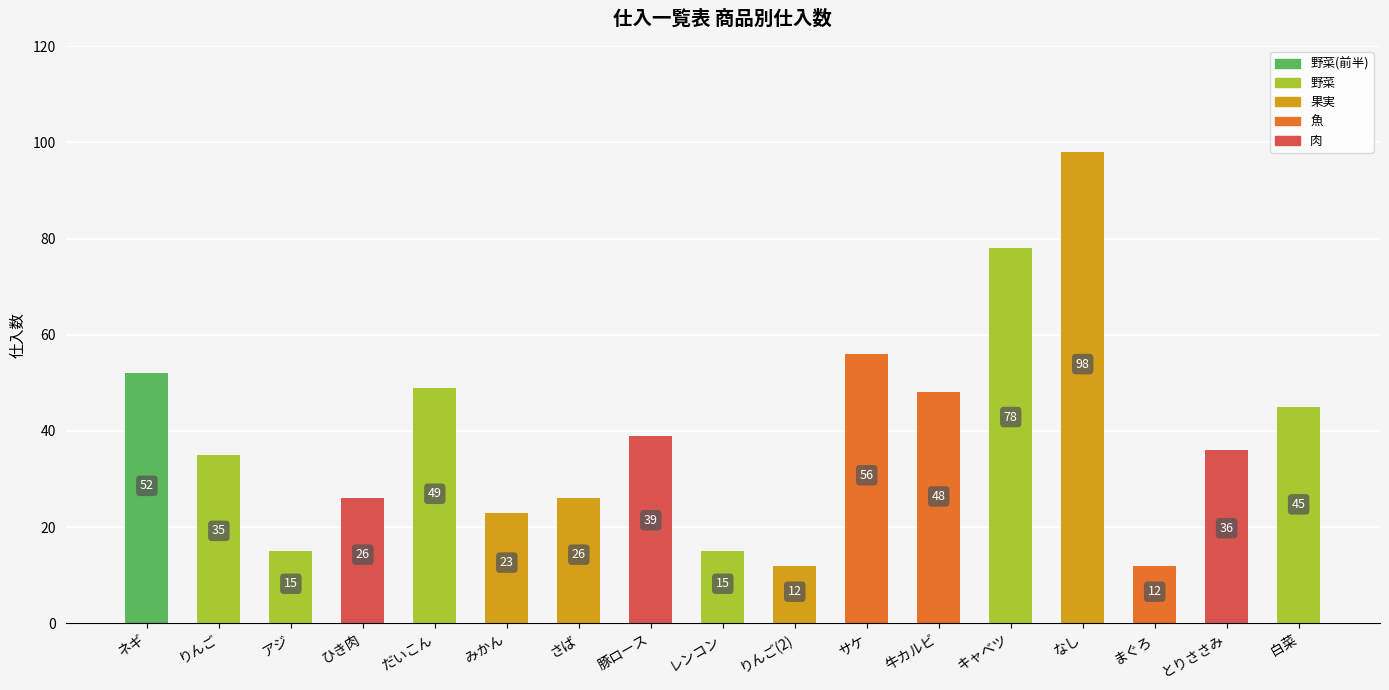

The value at レンコン is 15. True or false?

True